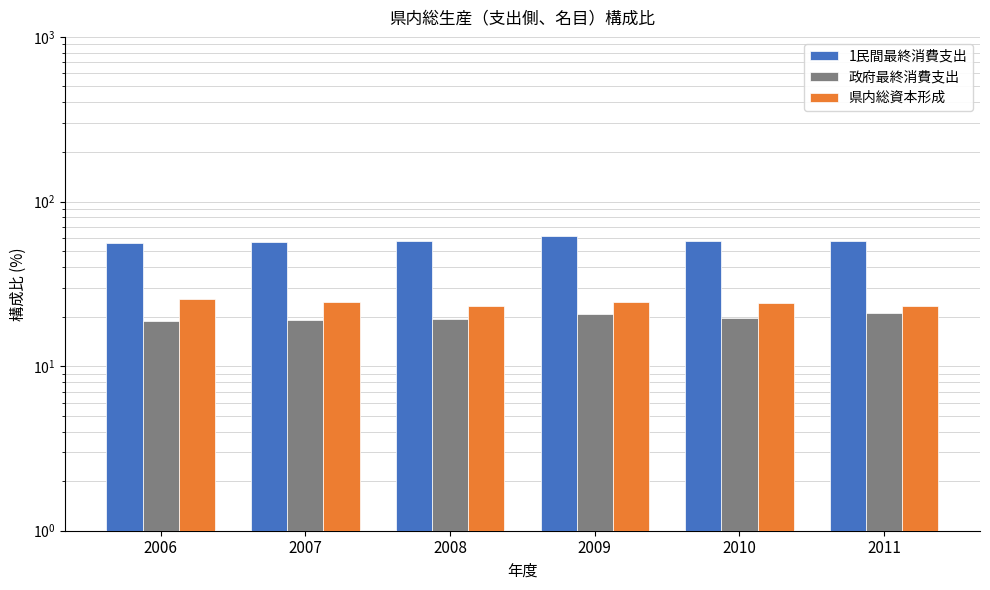

Which series has the largest total across all categories?

1民間最終消費支出